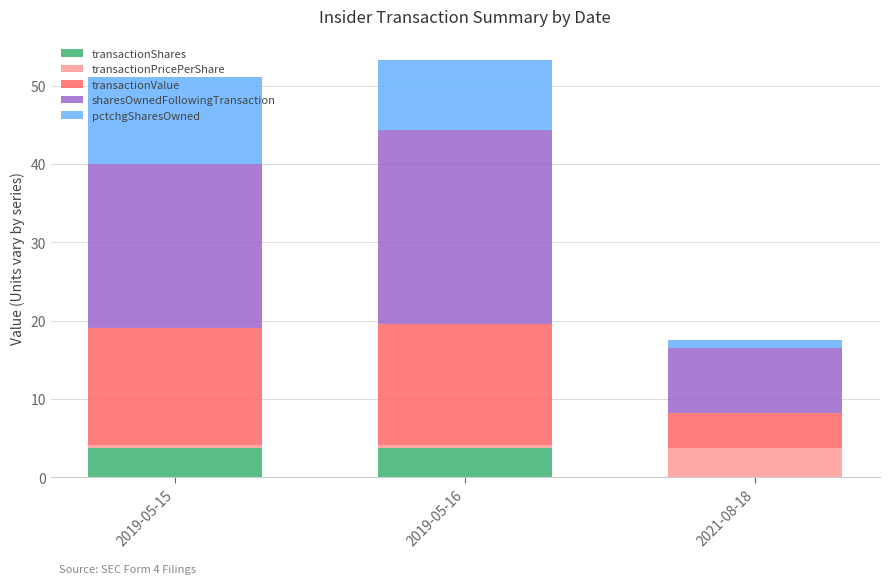

What are all the series names shown in the legend?

transactionShares, transactionPricePerShare, transactionValue, sharesOwnedFollowingTransaction, pctchgSharesOwned